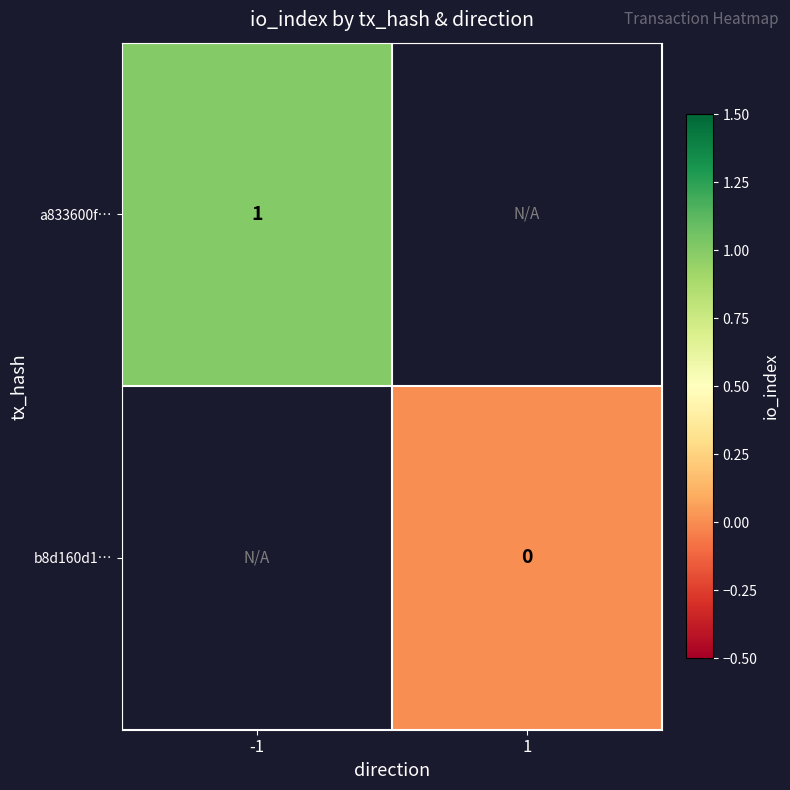

Is the value of b8d160d1… at 1 greater than the value of a833600f… at -1?

No